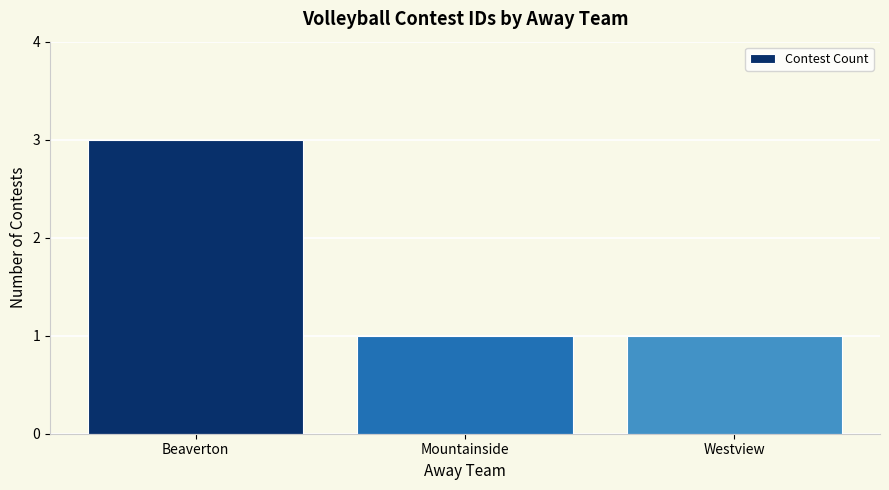

Does the chart contain any negative values?

No